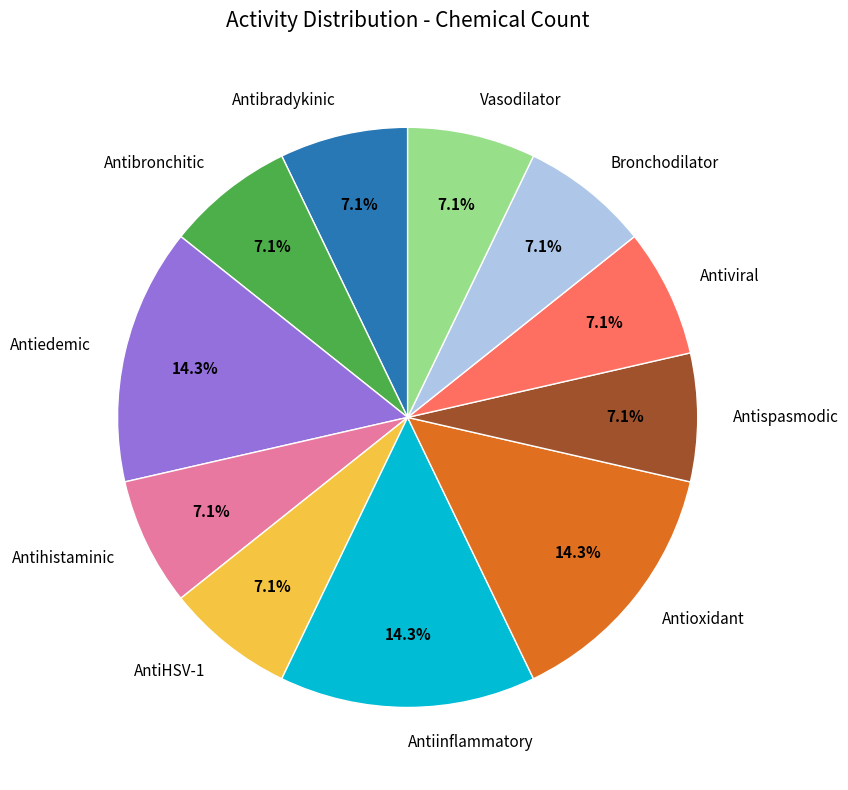

Approximately how many times larger is the value at Antibronchitic compared to Antiinflammatory?

0.5